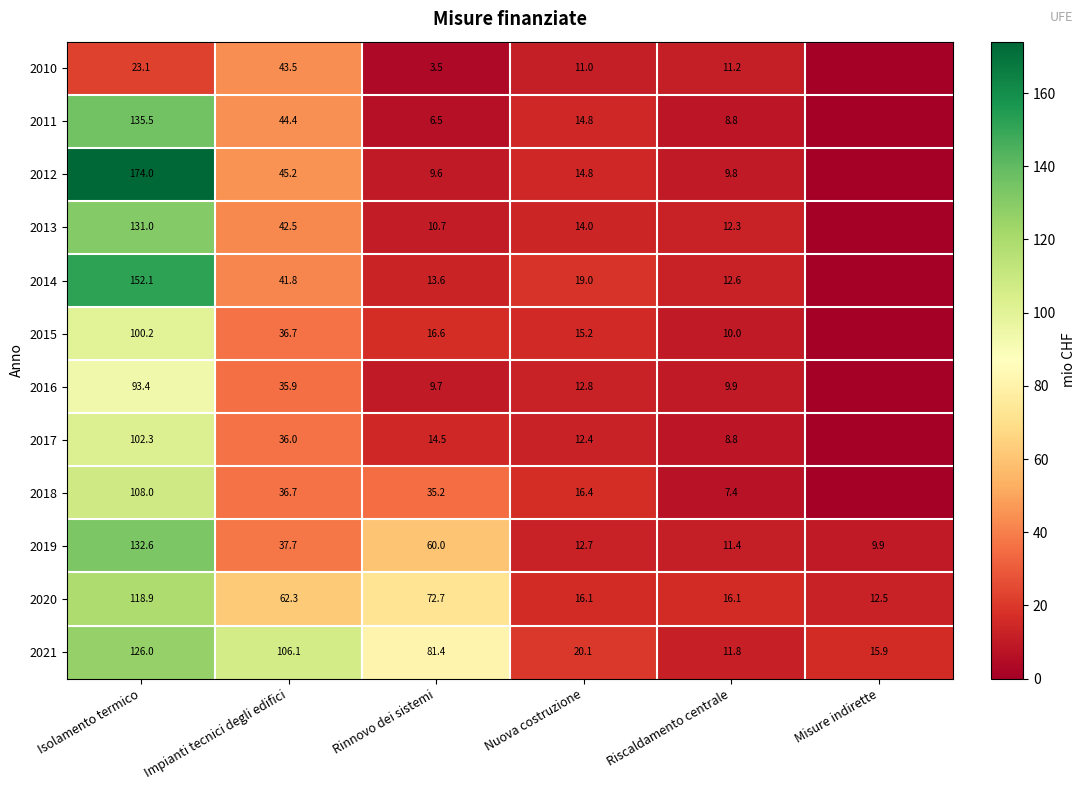

Is the value of 2010 at Nuova costruzione greater than the value of 2016 at Nuova costruzione?

No